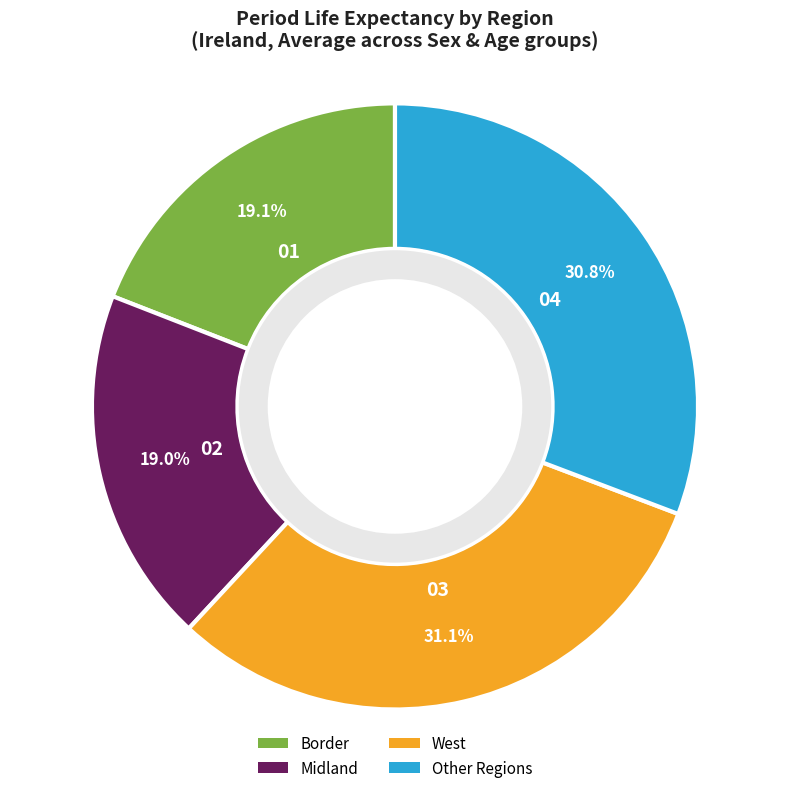

Count the number of slices in the pie.

4